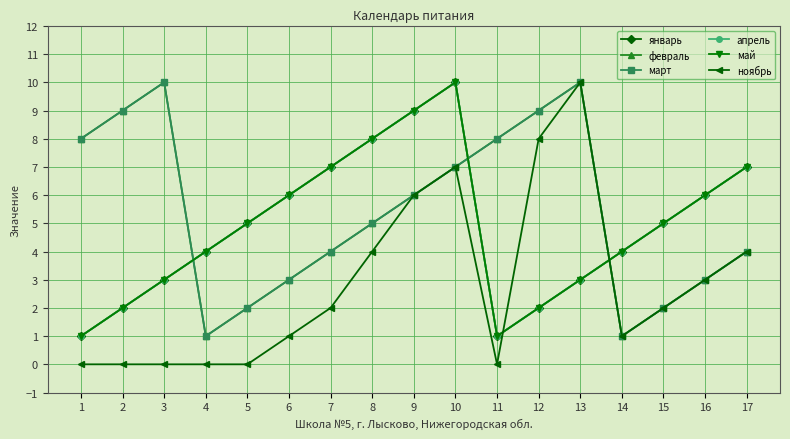

What value does the май series have at 15?

5